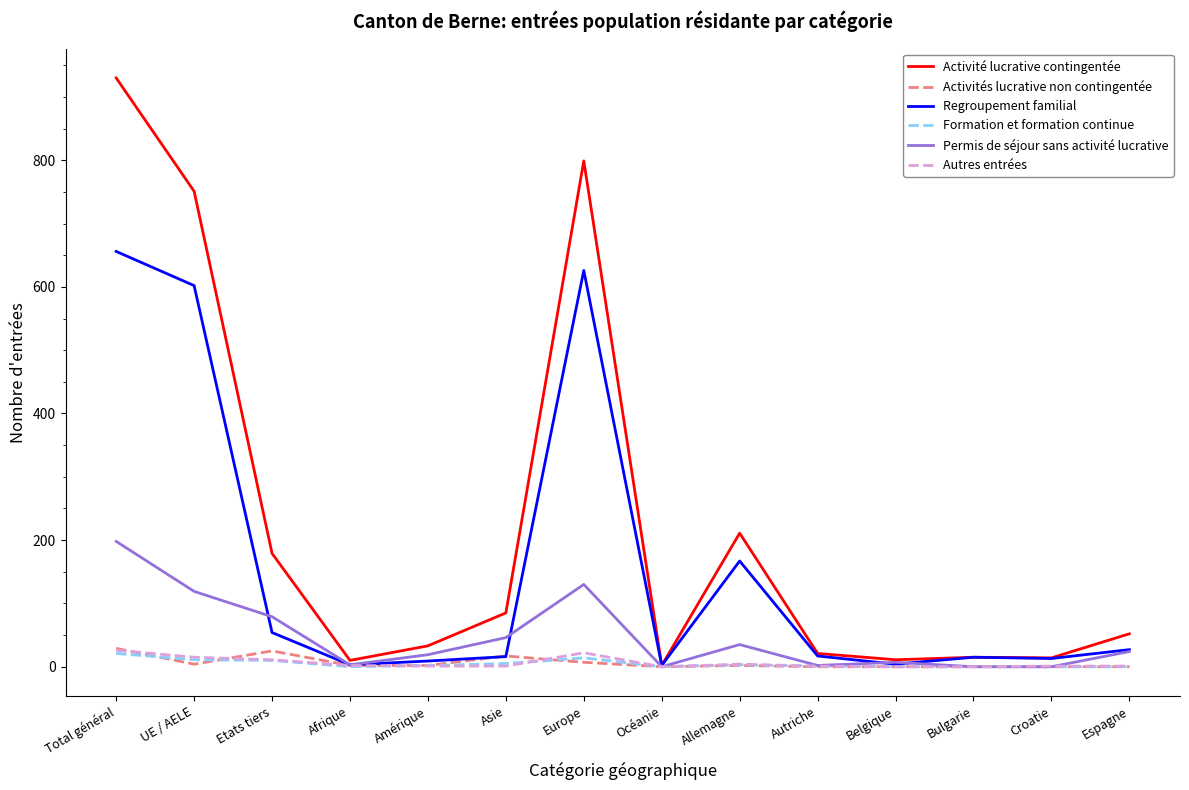

The Regroupement familial series shows 54 at Etats tiers. True or false?

True